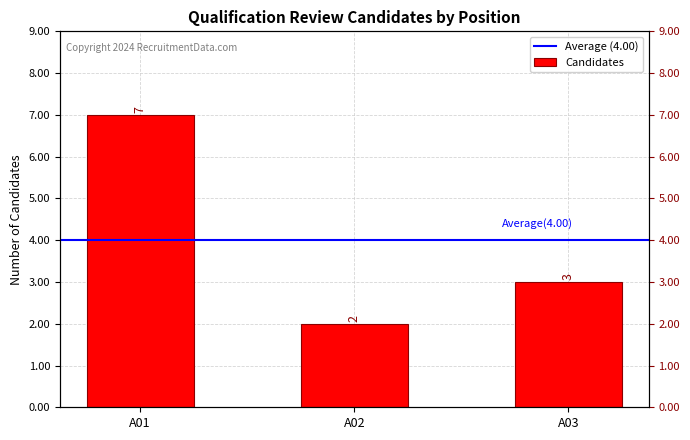

At which label is the value closest to 4?

A03